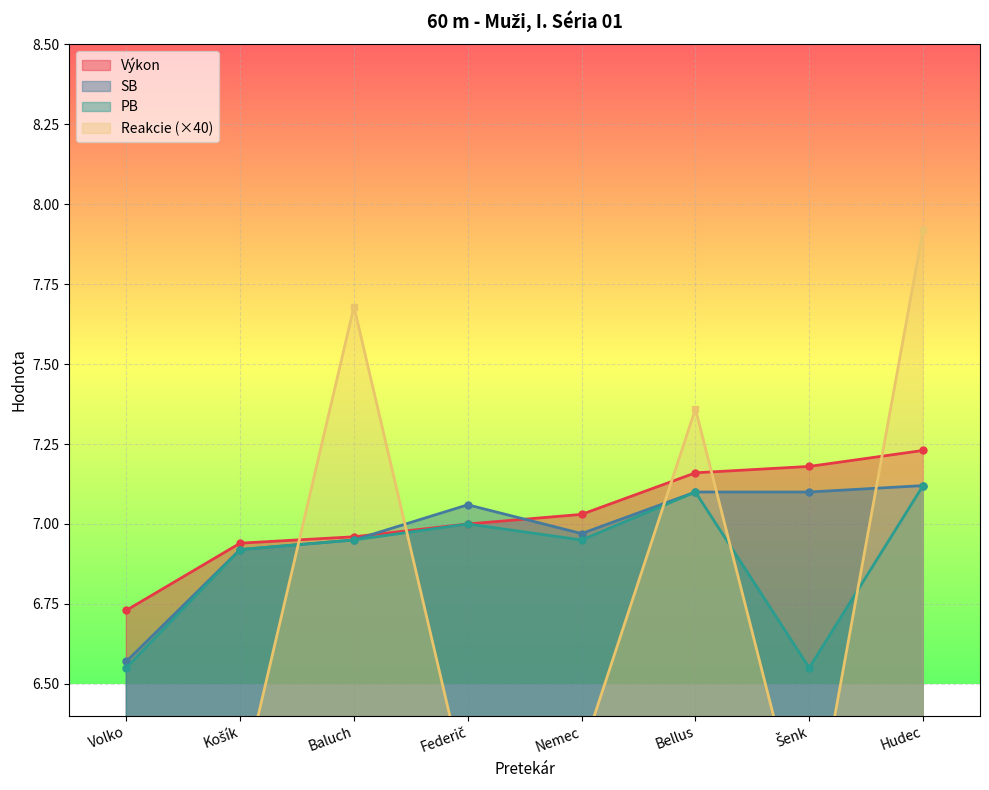

Count the number of categories in the chart.

8